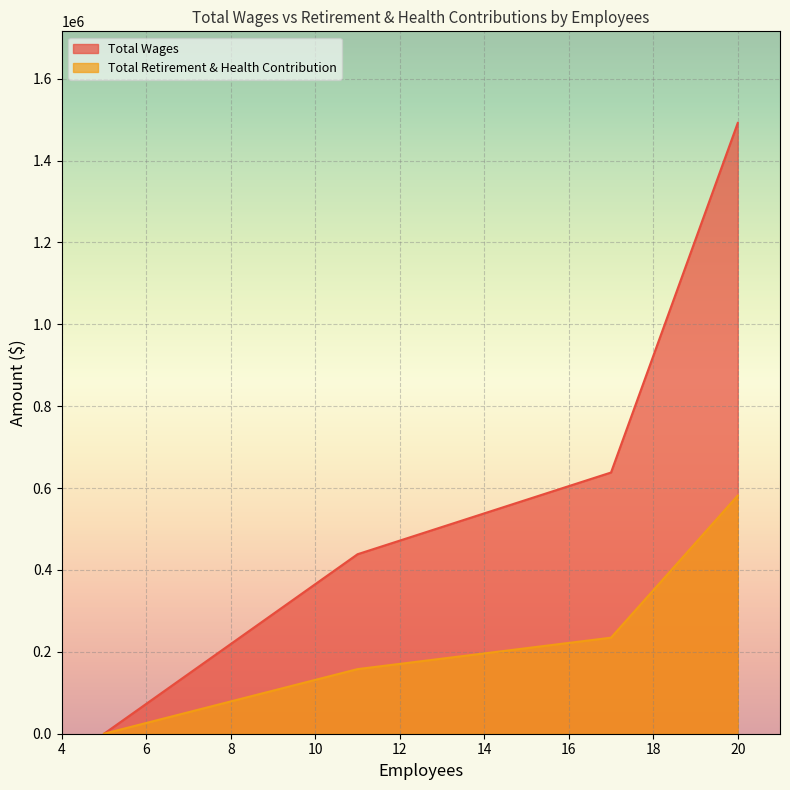

Rank the series by their average value, from highest to lowest.

Total Wages, Total Retirement & Health Contribution